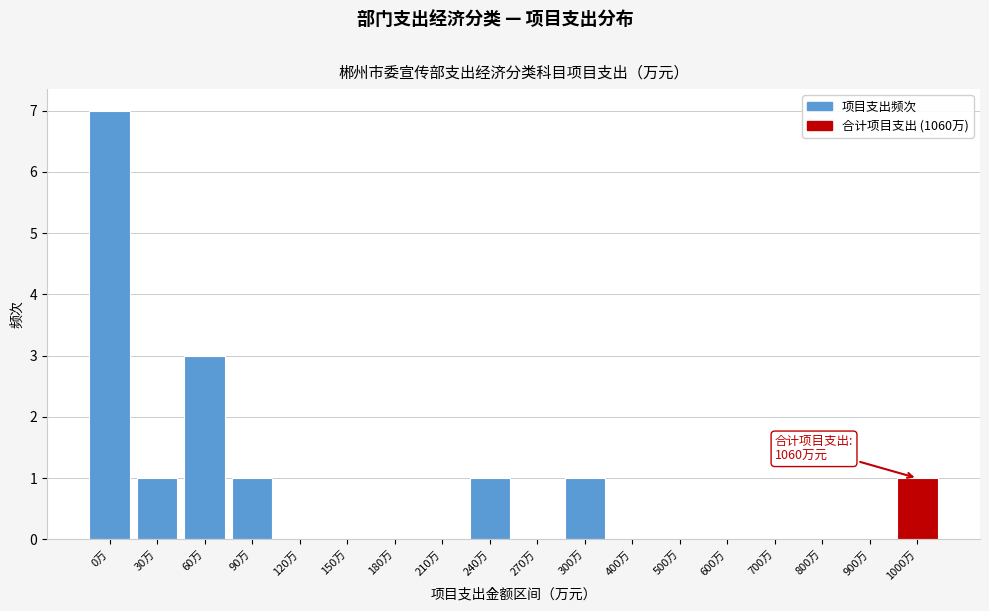

Reading right to left, transcribe all the data shown in this chart.

1000万=1	900万=0	800万=0	700万=0	600万=0	500万=0	400万=0	300万=1	270万=0	240万=1	210万=0	180万=0	150万=0	120万=0	90万=1	60万=3	30万=1	0万=7